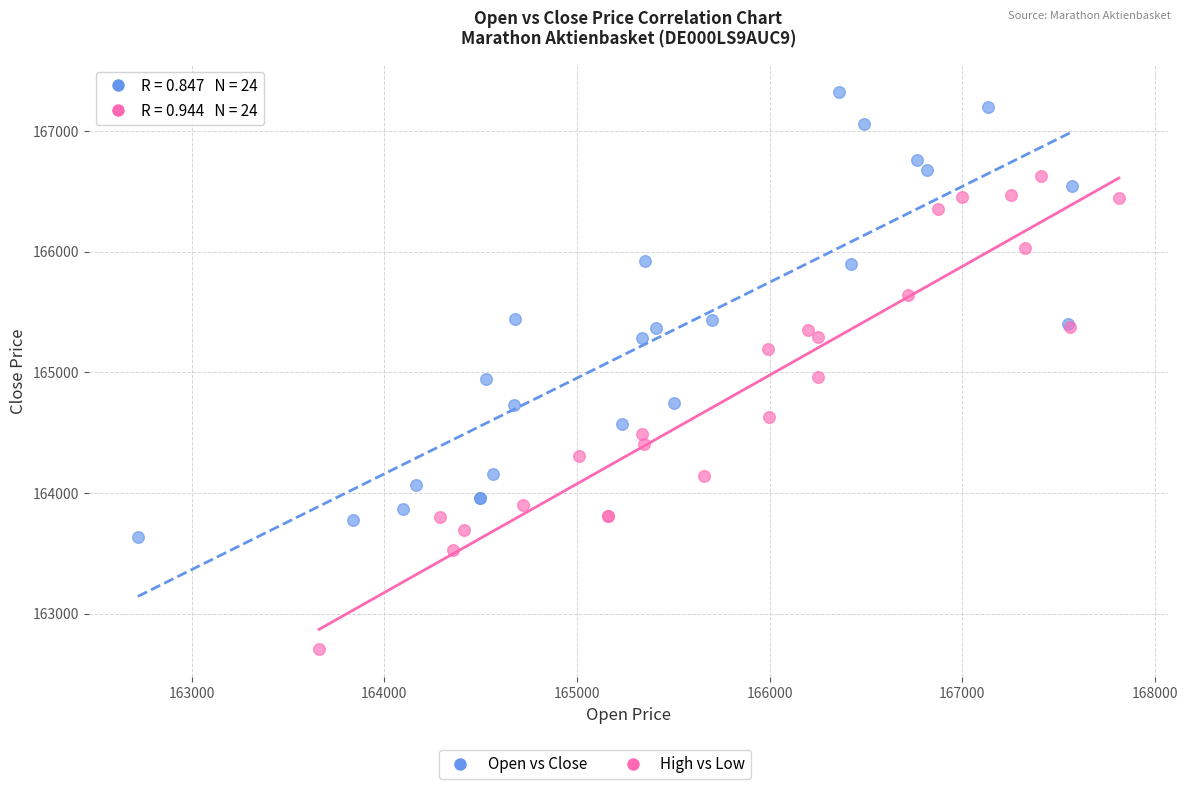

Which series contains the lowest Y value?

High vs Low